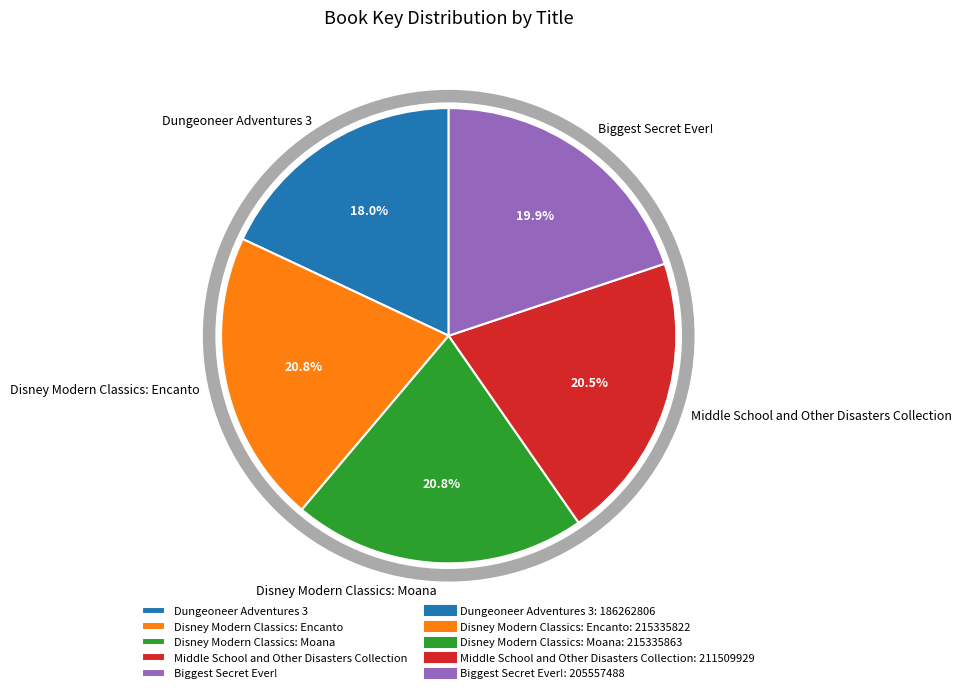

Is it true that Disney Modern Classics: Encanto is 21% of the pie?

True